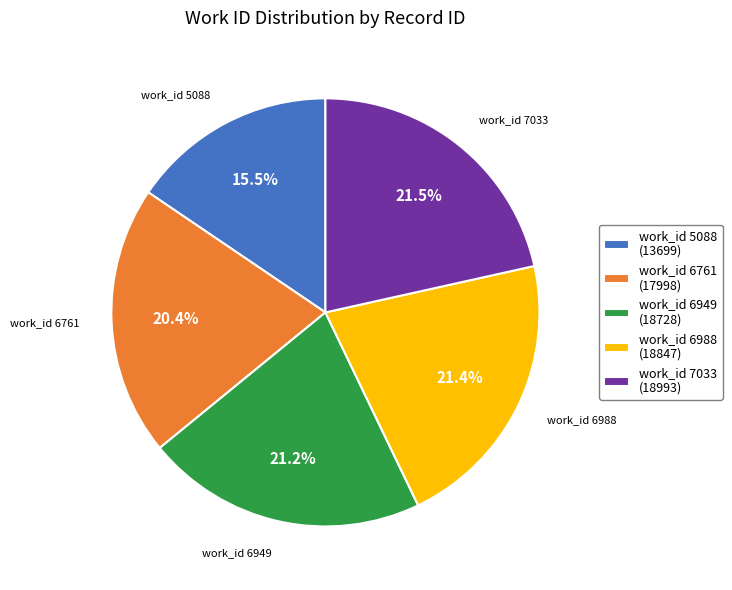

What is the smallest slice in the pie chart?

work_id 5088